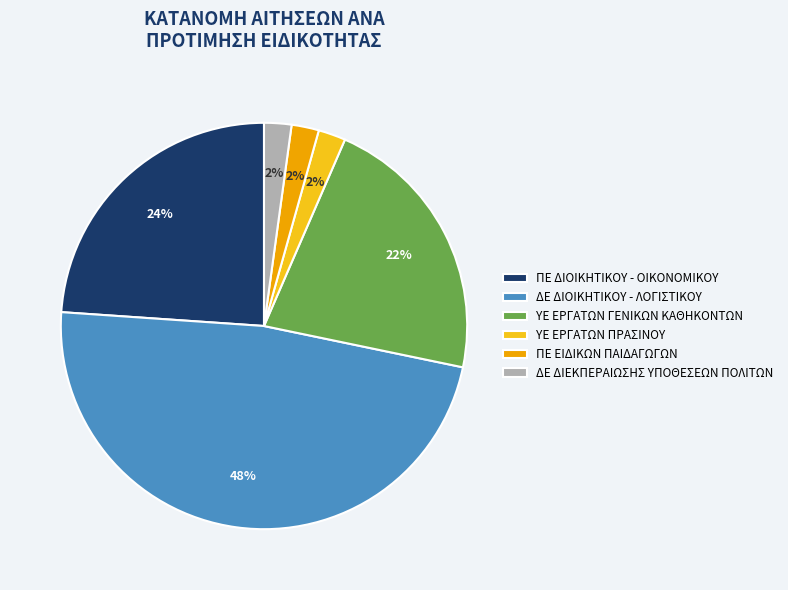

What is the ratio of the value at ΠΕ ΔΙΟΙΚΗΤΙΚΟΥ - ΟΙΚΟΝΟΜΙΚΟΥ to the value at ΔΕ ΔΙΟΙΚΗΤΙΚΟΥ - ΛΟΓΙΣΤΙΚΟΥ?

0.5